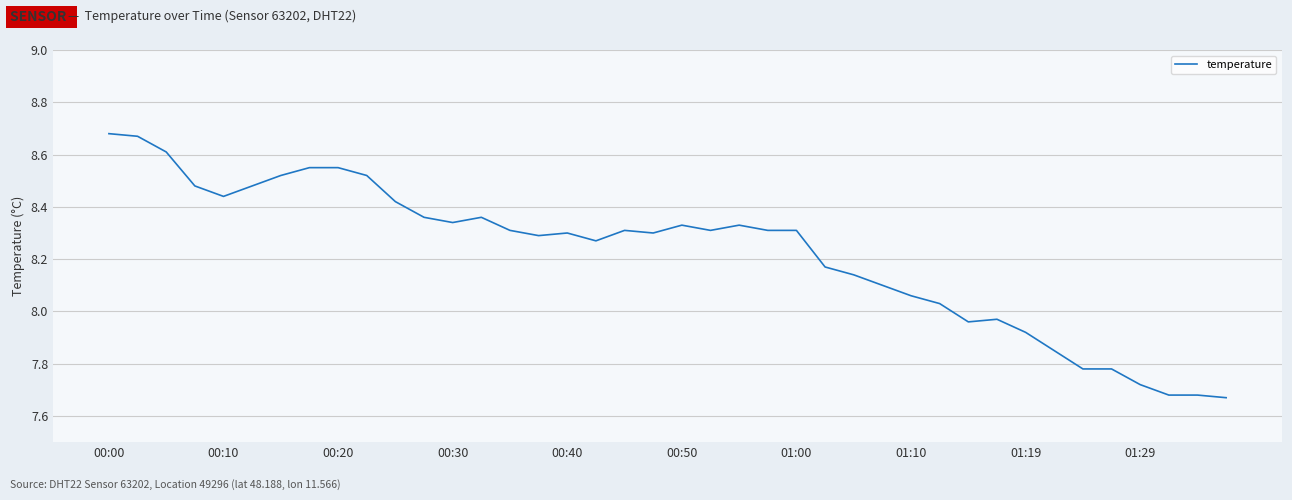

What is the difference between the maximum and minimum values?

1.0